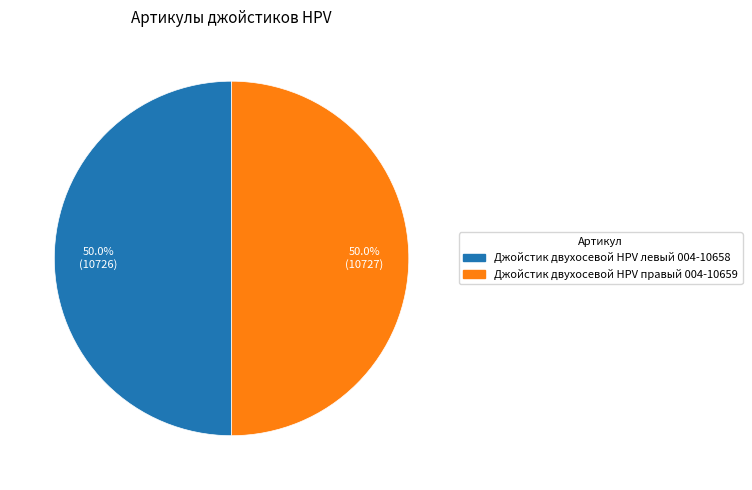

How much of the chart is everything except Джойстик двухосевой HPV левый 004-10658?

50.0%